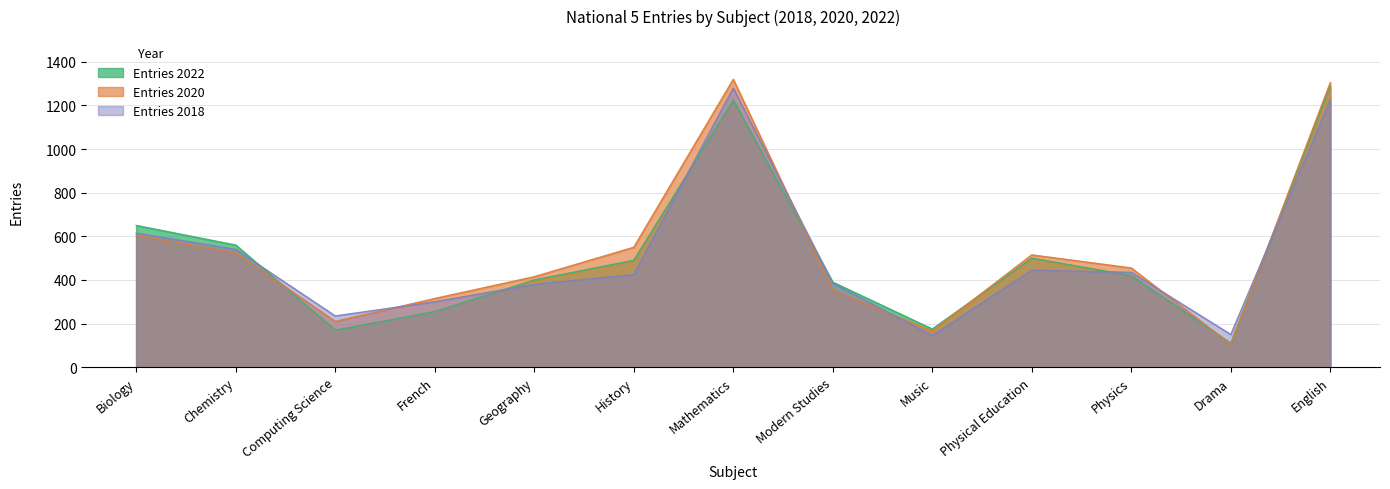

Which category has the lowest value across all series?

Drama